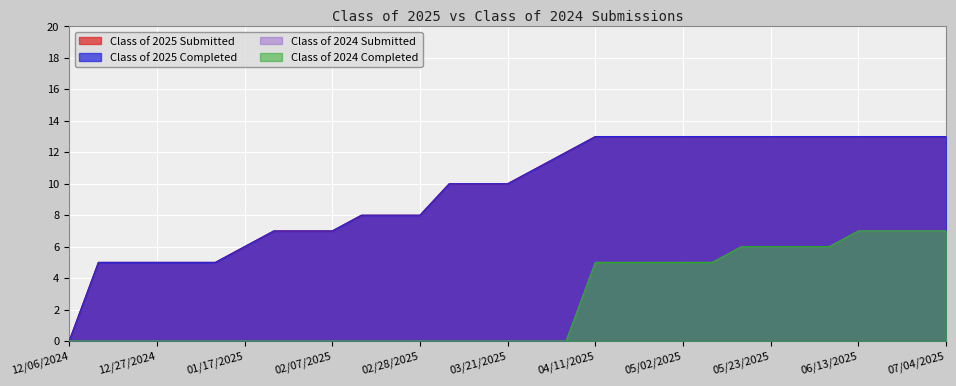

How many distinct data groups are displayed?

4